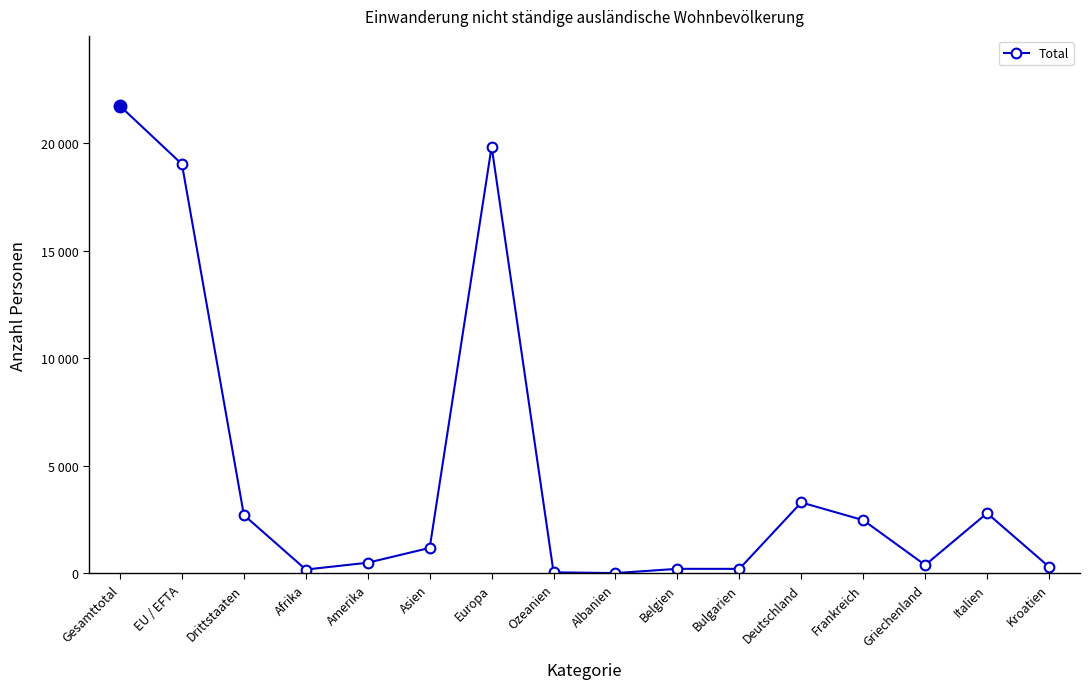

What is the sum of the values at Kroatien and Italien?

3092